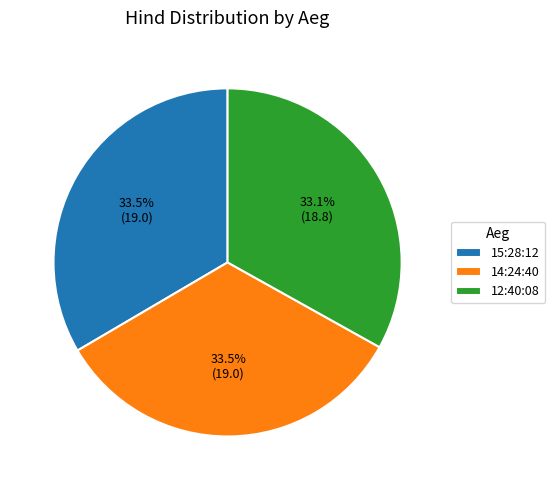

To the nearest percent, what is the combined percentage of 14:24:40 and 12:40:08?

67%